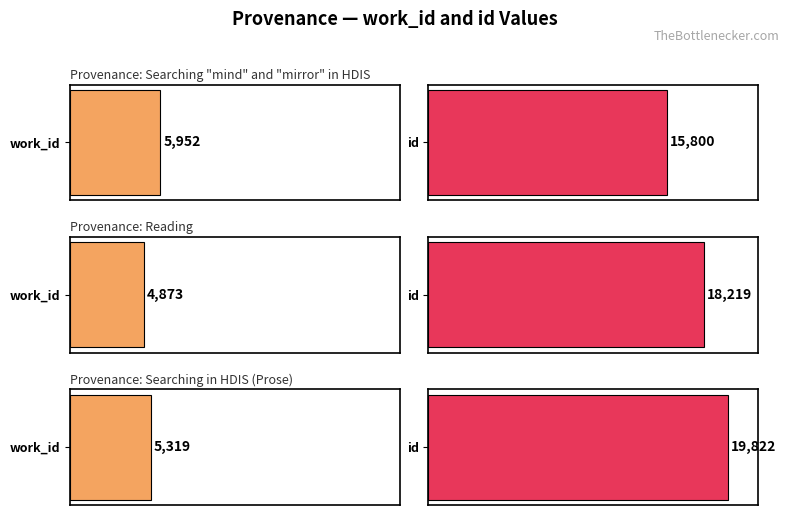

List the labels in order of work_id value, largest first.

Searching "mind" and "mirror" in HDIS, Searching in HDIS (Prose), Reading